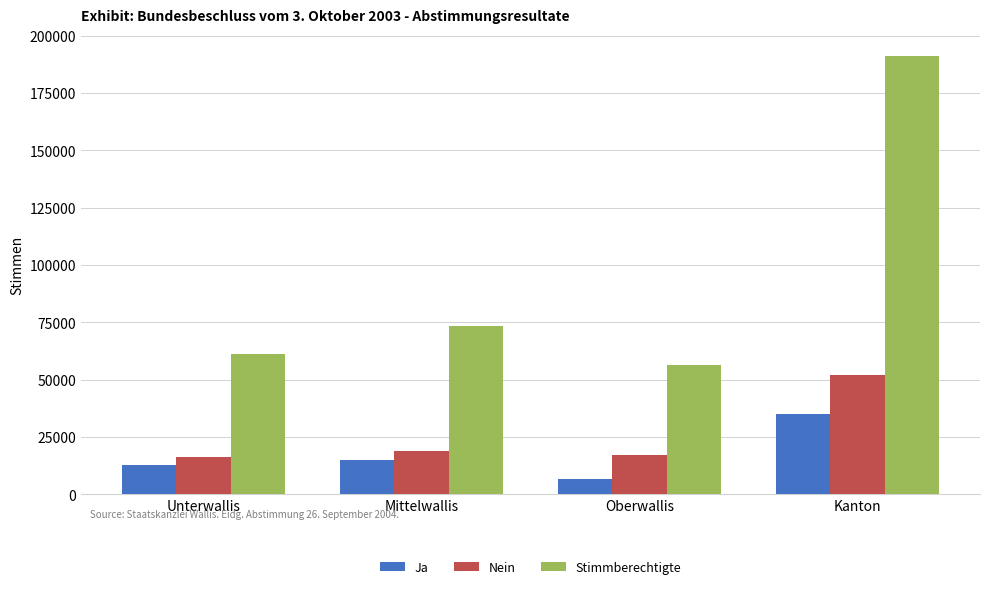

Count the number of categories in the chart.

4